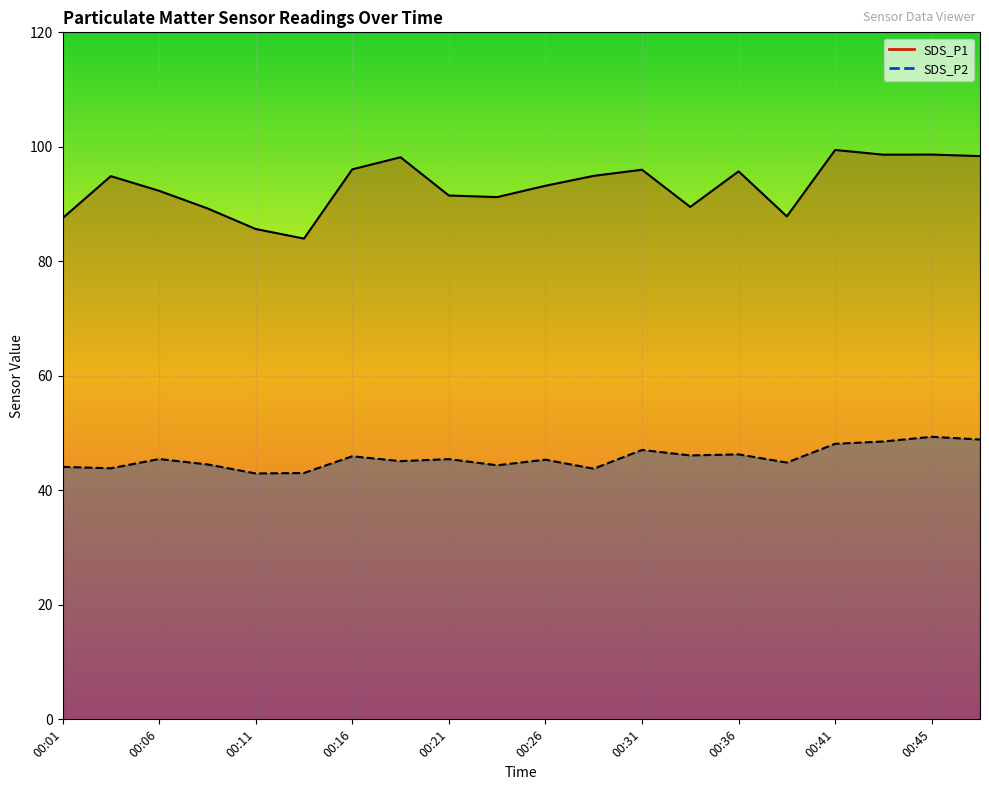

How many interior local peaks does the SDS_P1 series have?

6